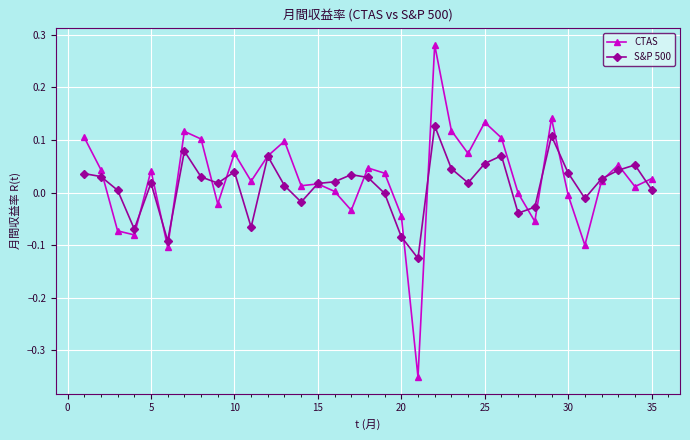

List the series in order of their overall mean, highest first.

CTAS, S&P 500